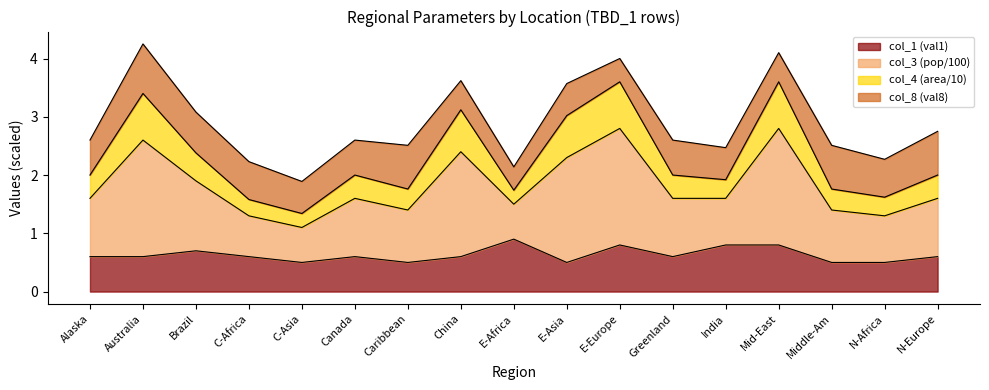

How many interior local valleys does the col_4 (area) series have?

5